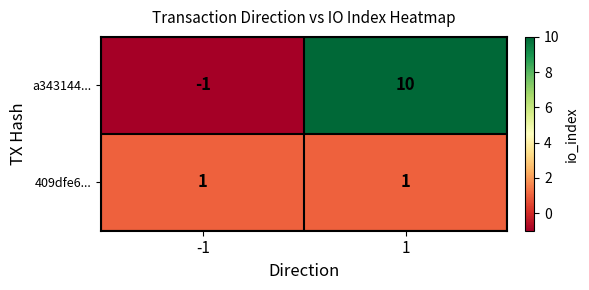

What is the greatest value displayed?

10